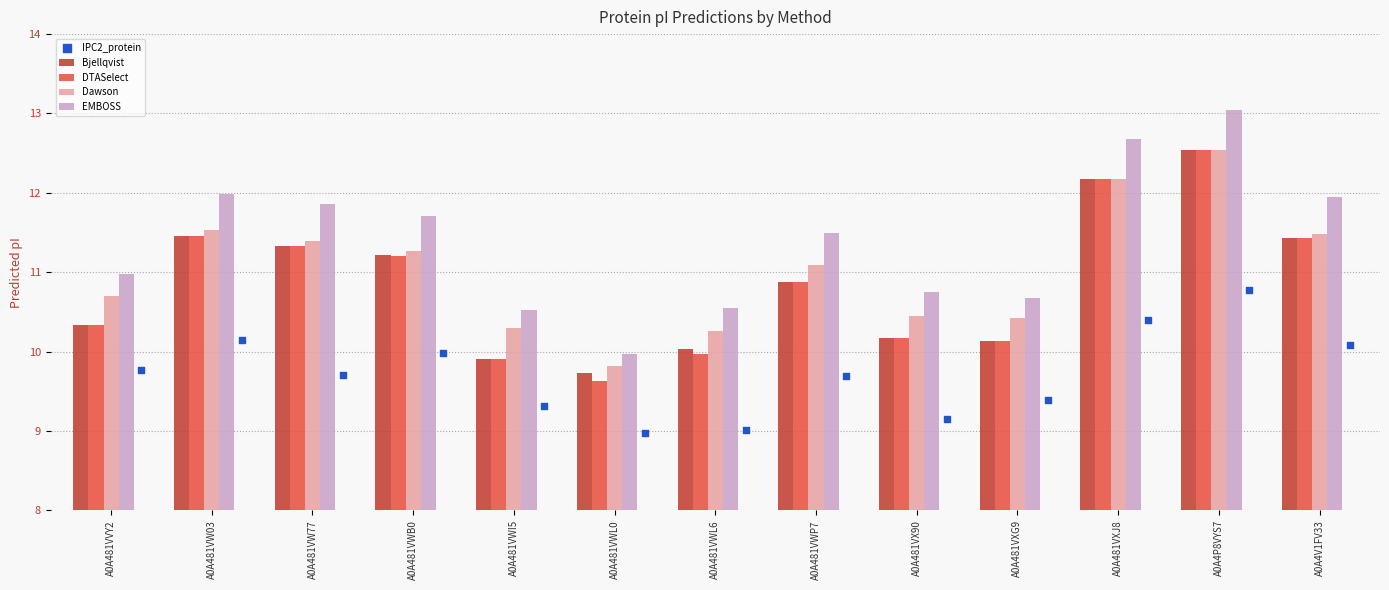

Which series reaches the maximum Y coordinate?

EMBOSS